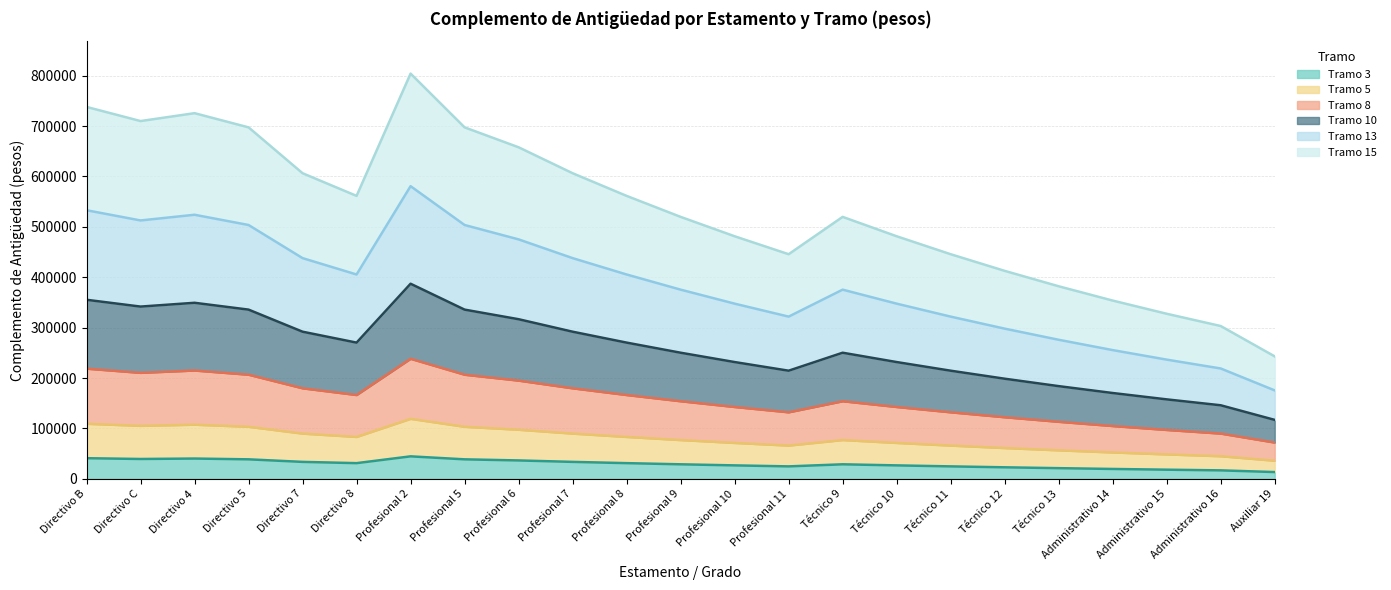

What is the maximum value for Tramo 3?

44667